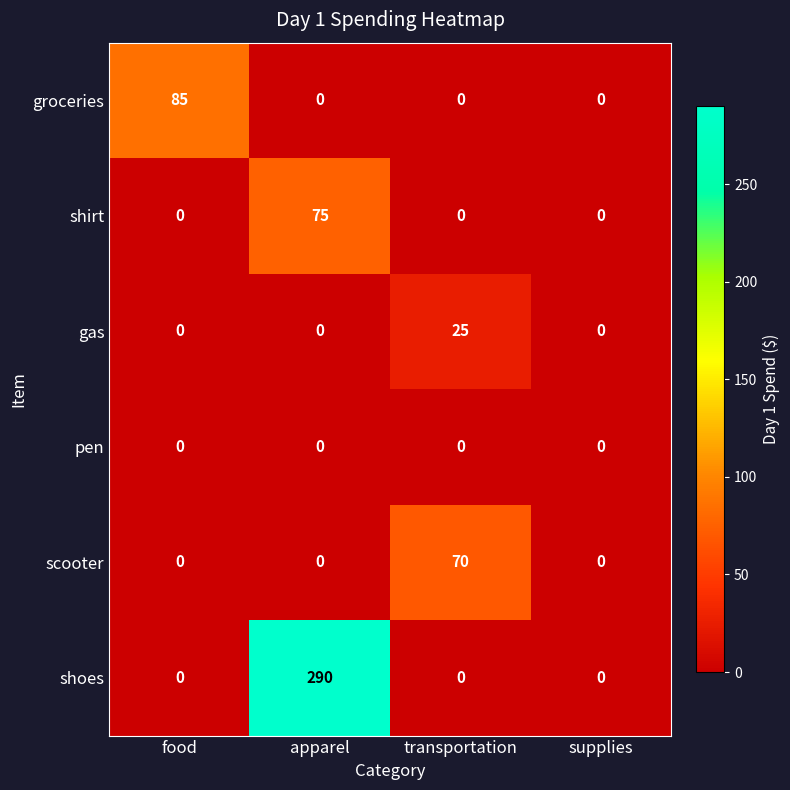

What is the total value across all series at food?

85